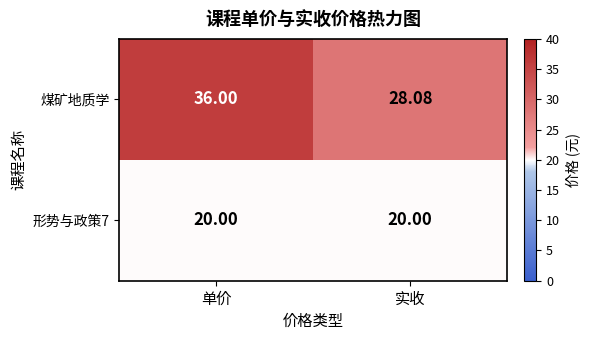

Where is 煤矿地质学 nearest to the value 32?

实收